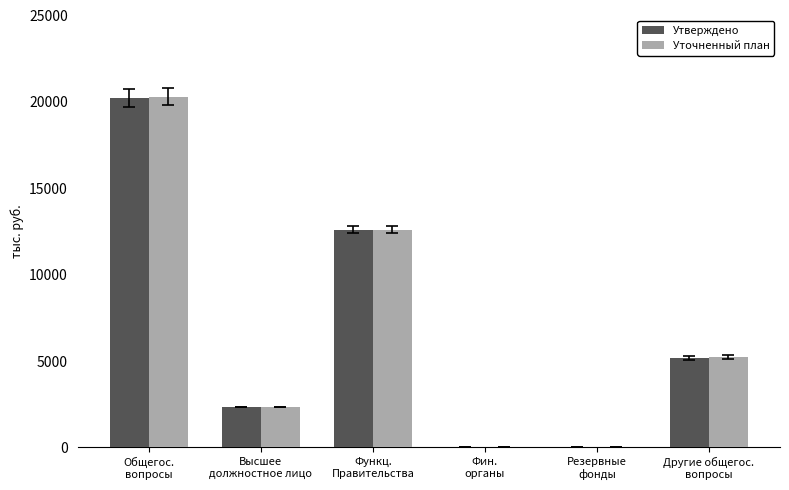

Are the bars horizontal?

No